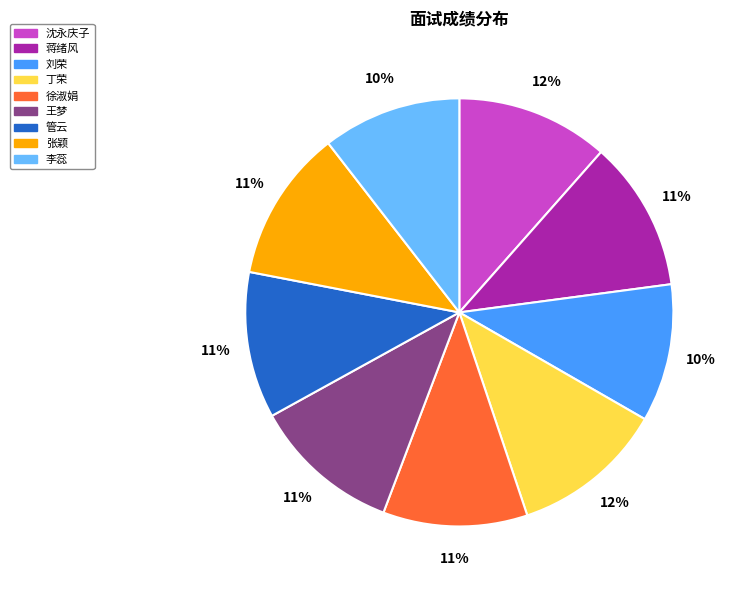

To the nearest percent, what portion does 刘荣 represent?

10%